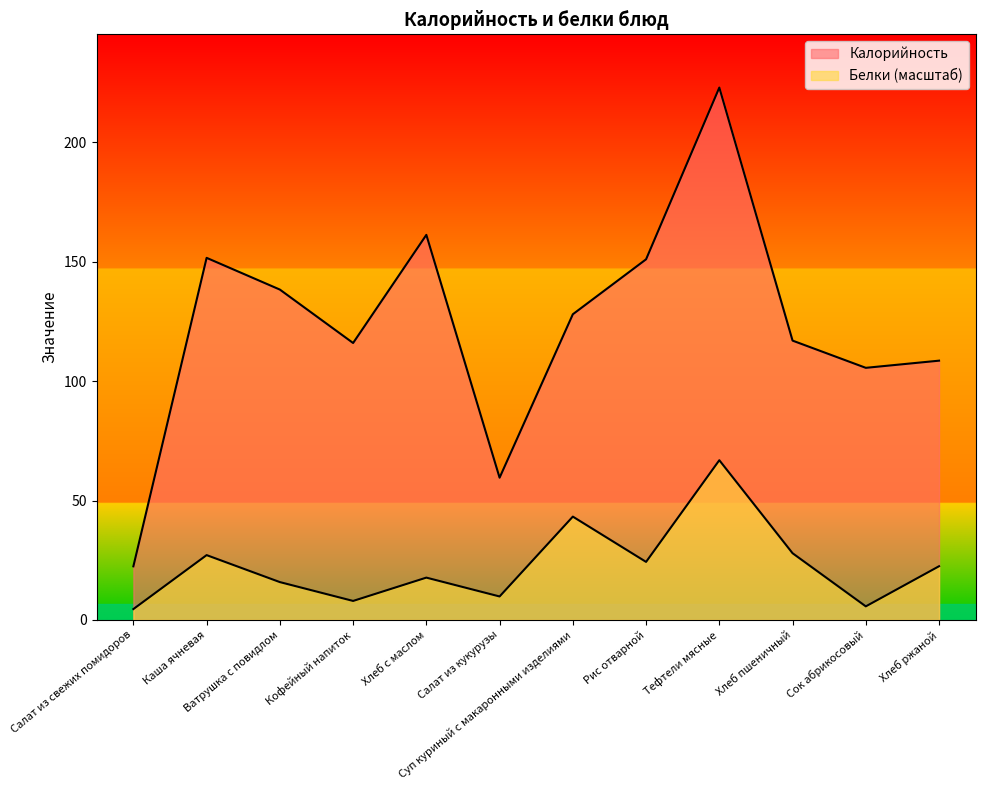

True or false: Калорийность and Белки intersect in this chart.

False